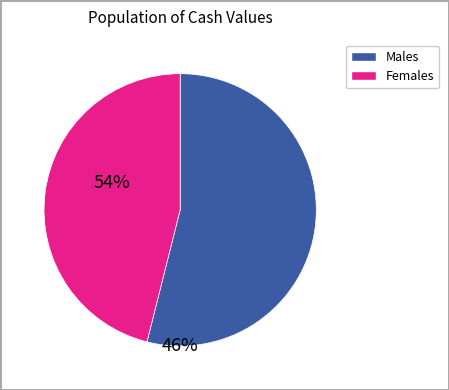

Count the number of slices in the pie.

2